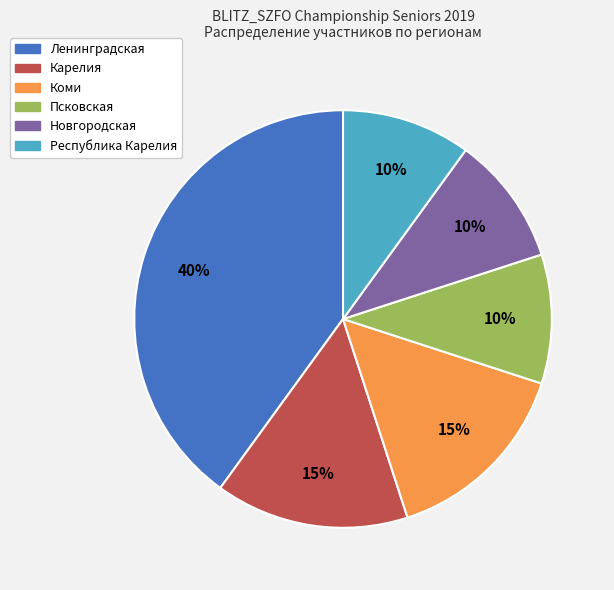

Which has a higher value, Коми or Ленинградская?

Ленинградская